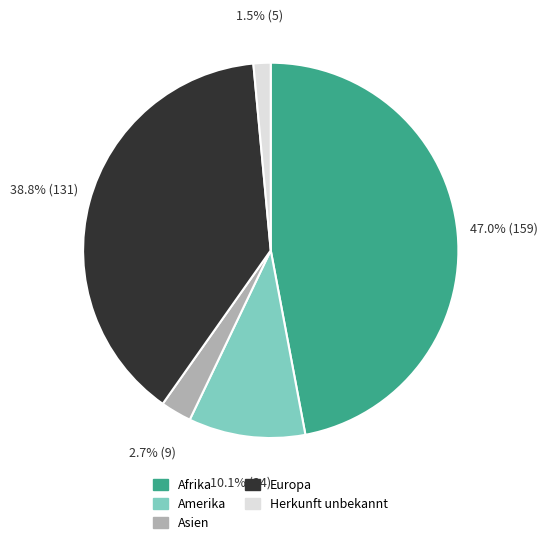

True or false: Amerika accounts for 1% of the total.

False